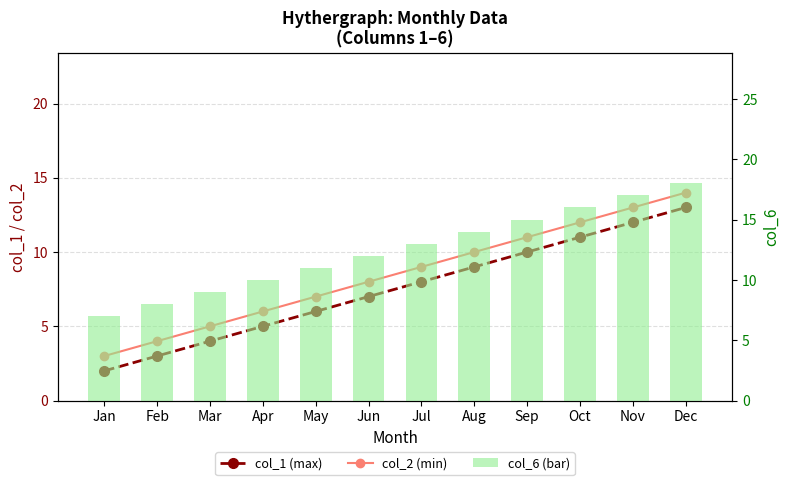

What is the minimum value for col_2 (min)?

3